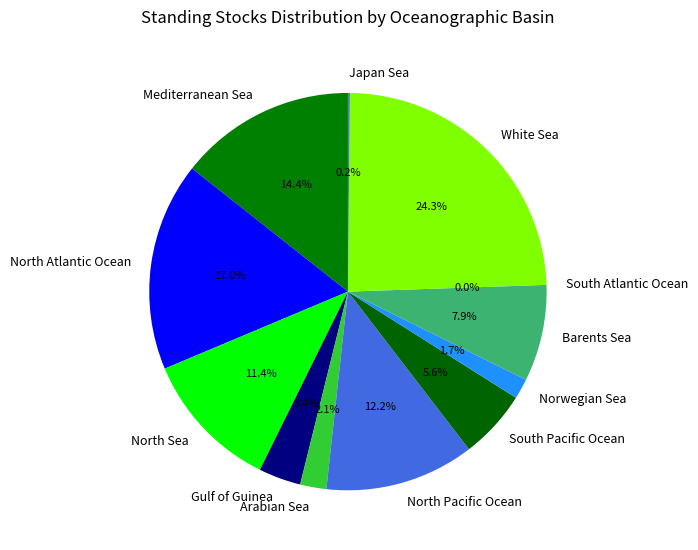

Does any single category account for the majority?

No